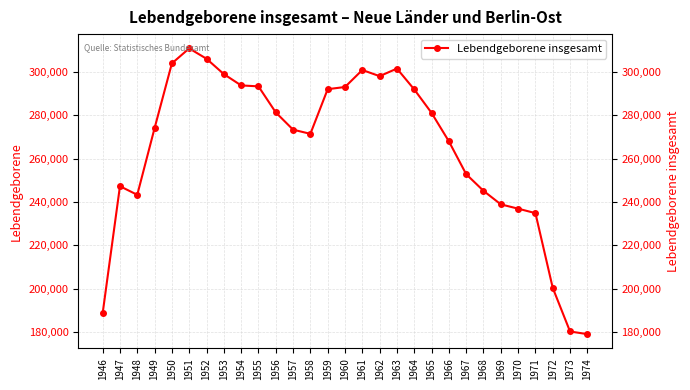

What is the change in value from 1960 to 1962?

+4997